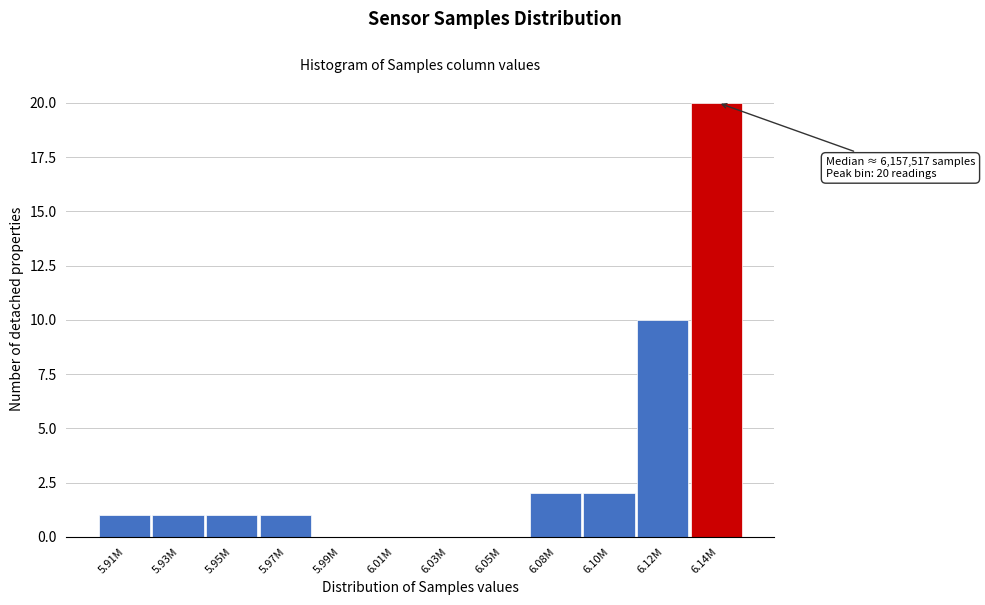

Reading right to left, what are all the values shown in this chart?

6.14M=20	6.12M=10	6.10M=2	6.08M=2	6.05M=0	6.03M=0	6.01M=0	5.99M=0	5.97M=1	5.95M=1	5.93M=1	5.91M=1